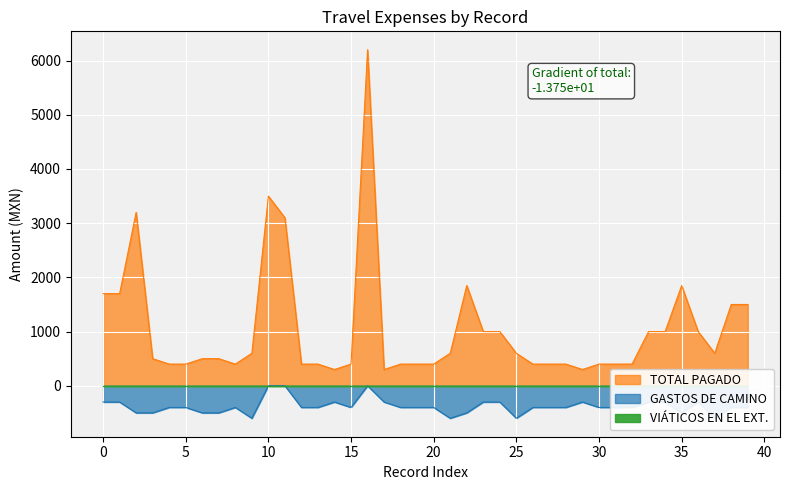

How many interior local peaks does the TOTAL PAGADO series have?

5